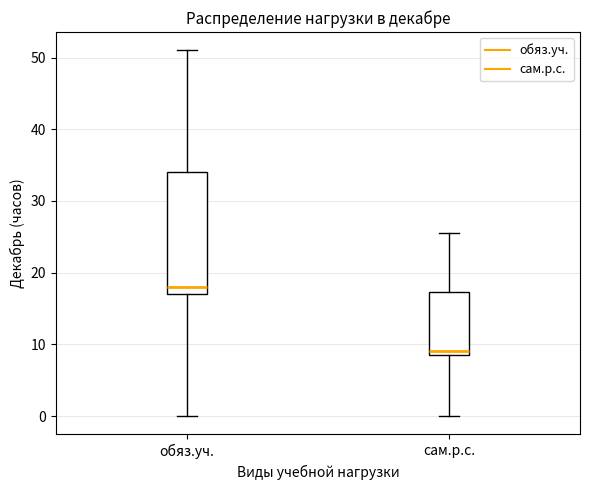

Reading left to right, read every box against the y-axis: the position of its median line, the range the box covers, and the ends of its whiskers. The values are not printed on the chart, so give them approximately, as read against the axis.

обяз.уч.: median 18, box 17 to 34, whiskers 0 to 51
сам.р.с.: median 9 (just above the box's lower edge), box 9 to 17, whiskers 0 to 26